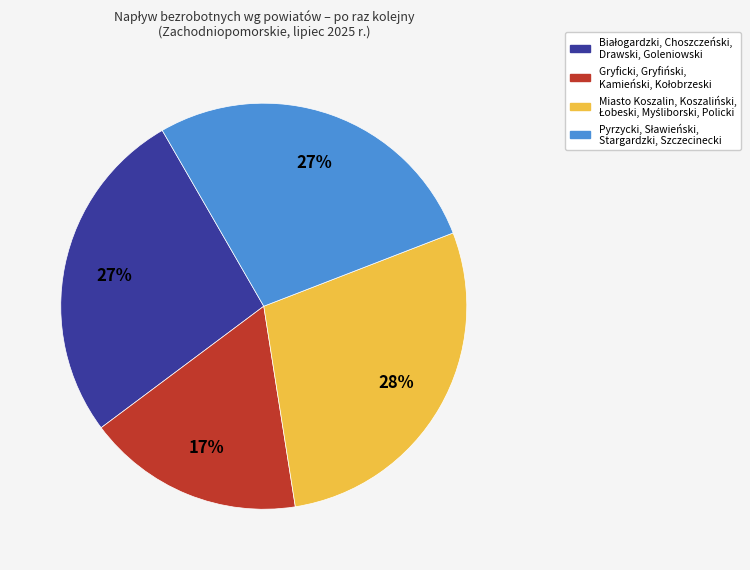

Count the number of slices in the pie.

4